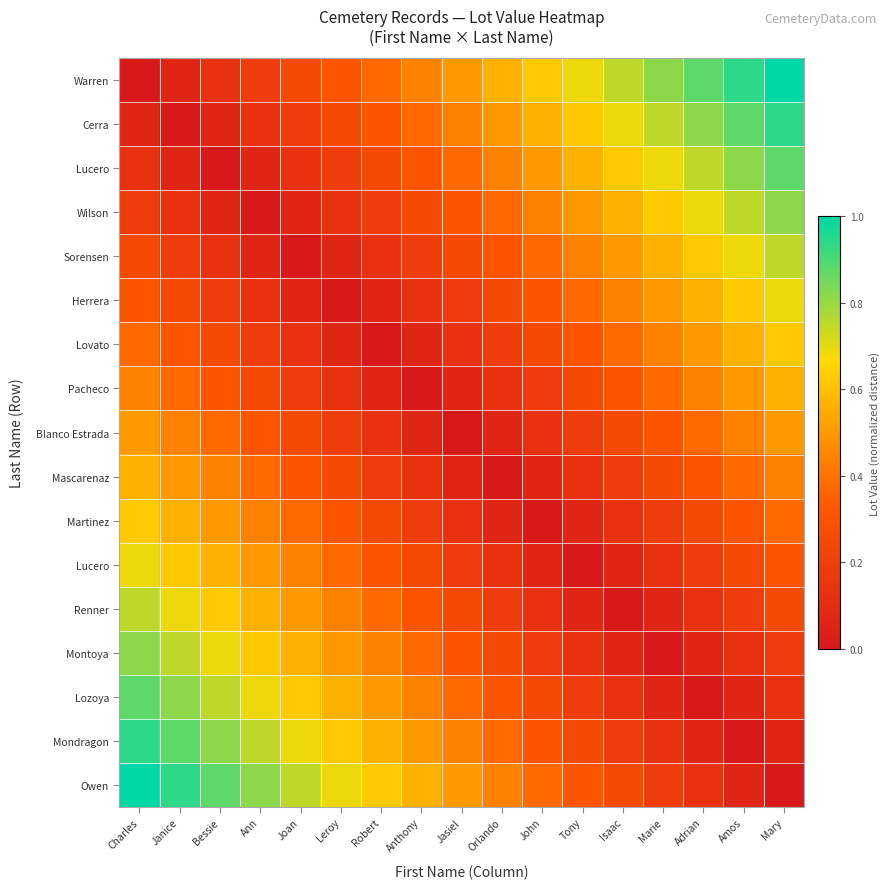

At how many categories does at least one series exceed 0?

17